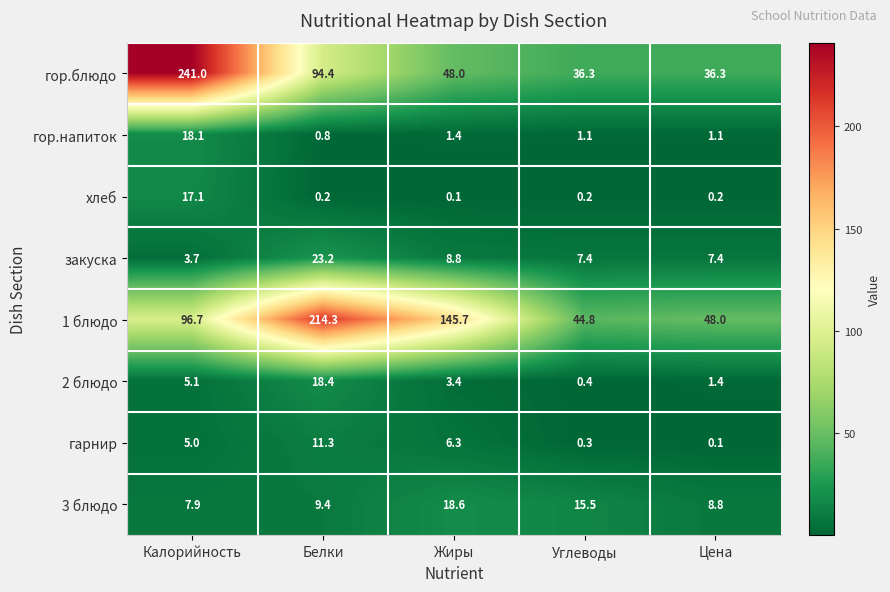

At Цена, list the series in order from smallest to largest.

гарнир, хлеб, гор.напиток, 2 блюдо, закуска, 3 блюдо, гор.блюдо, 1 блюдо